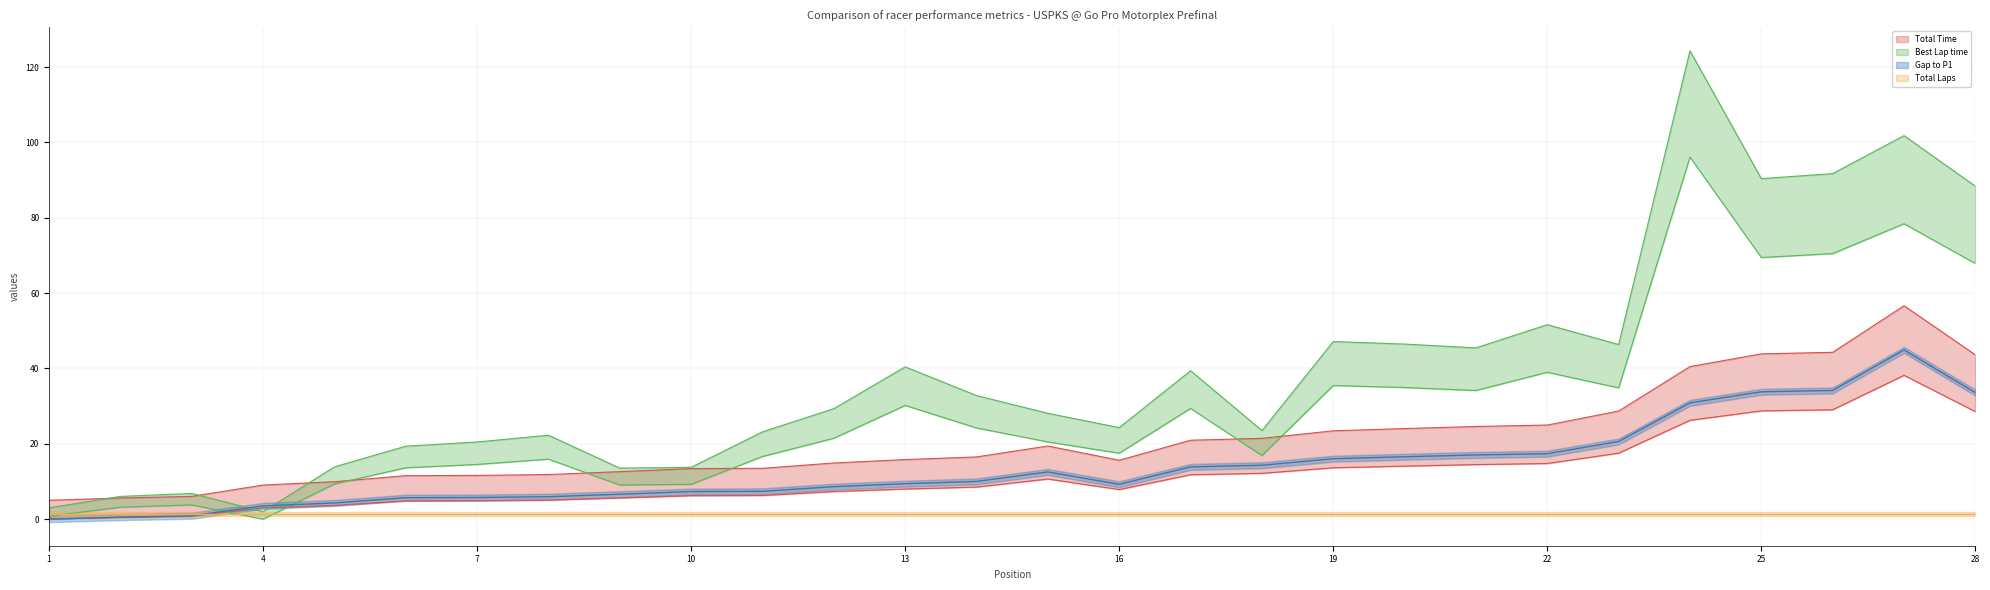

How many values in the Total Time series are below 16?

14